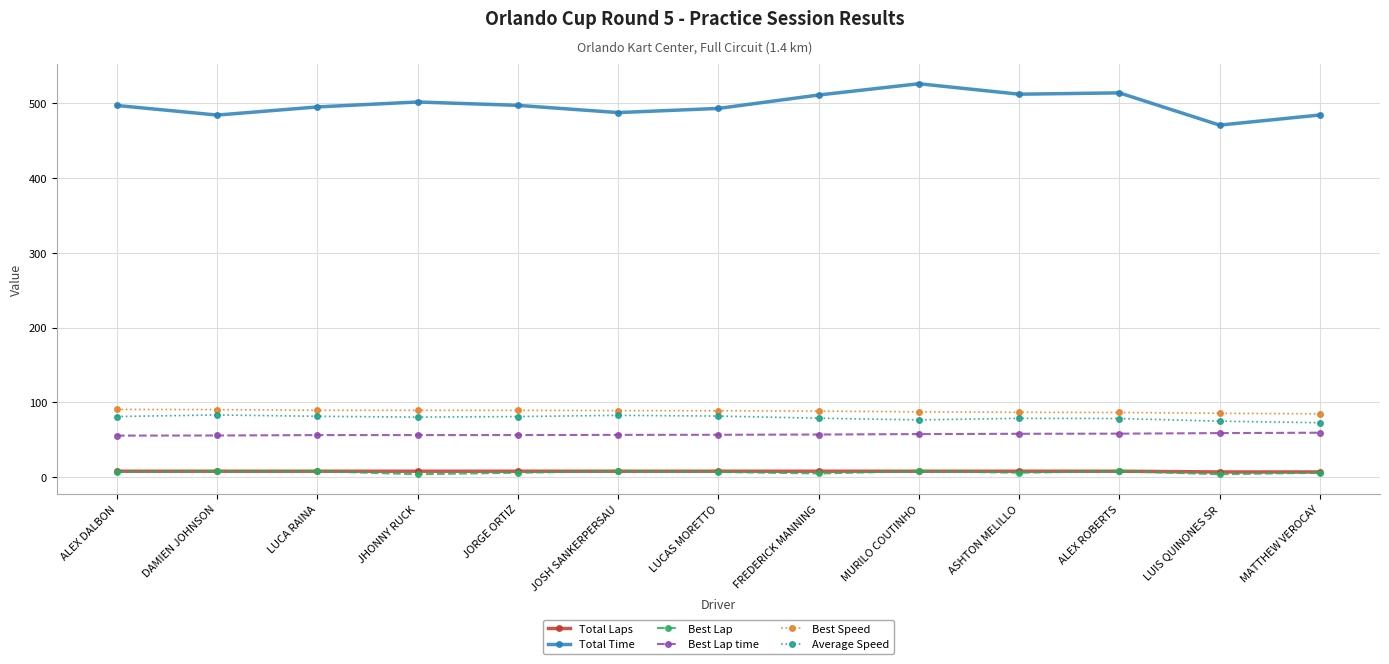

What is the highest value of the Total Time series?

526.2